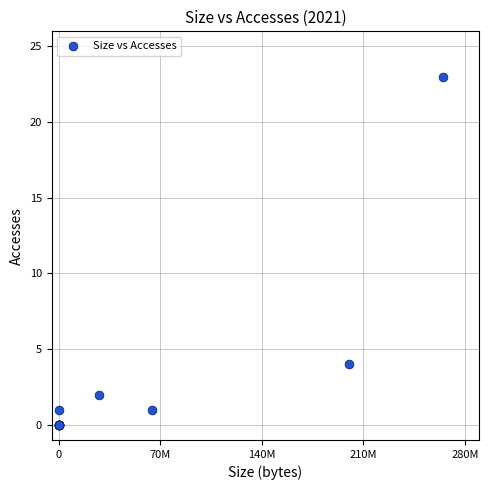

What Y value in the scatter plot is closest to 11?

4